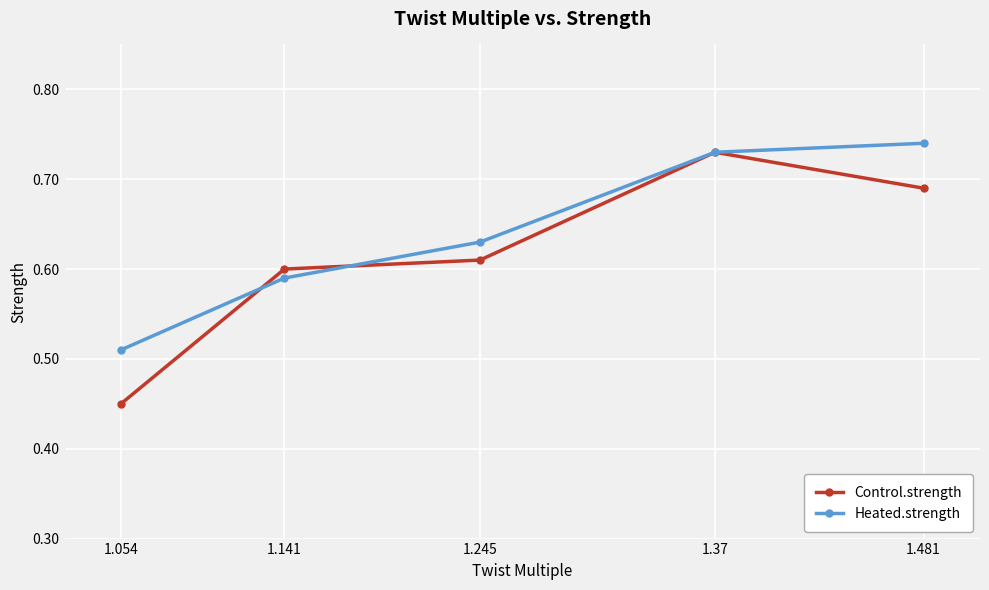

True or false: Control.strength has more than 2 interior local peaks.

False